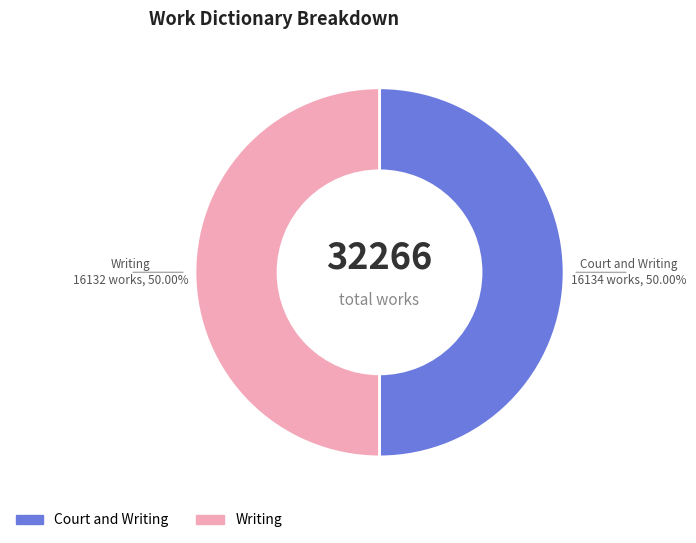

Is the sum of Writing and Court and Writing greater than half?

Yes